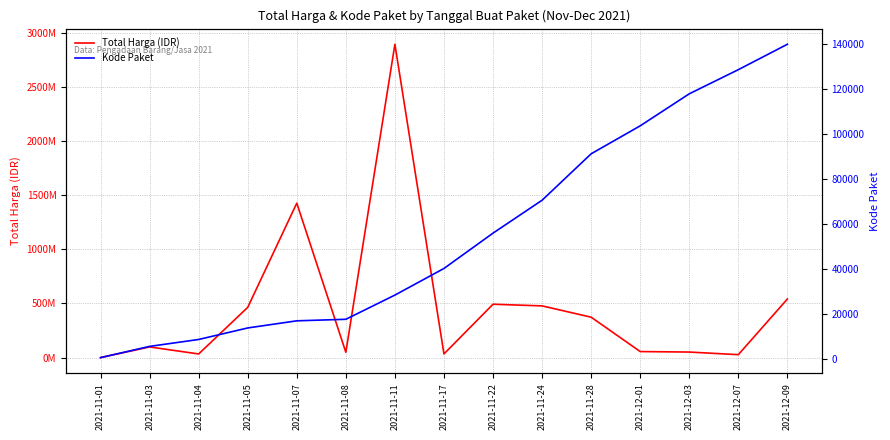

Which category has the lowest value in the Kode Paket series?

2021-11-01